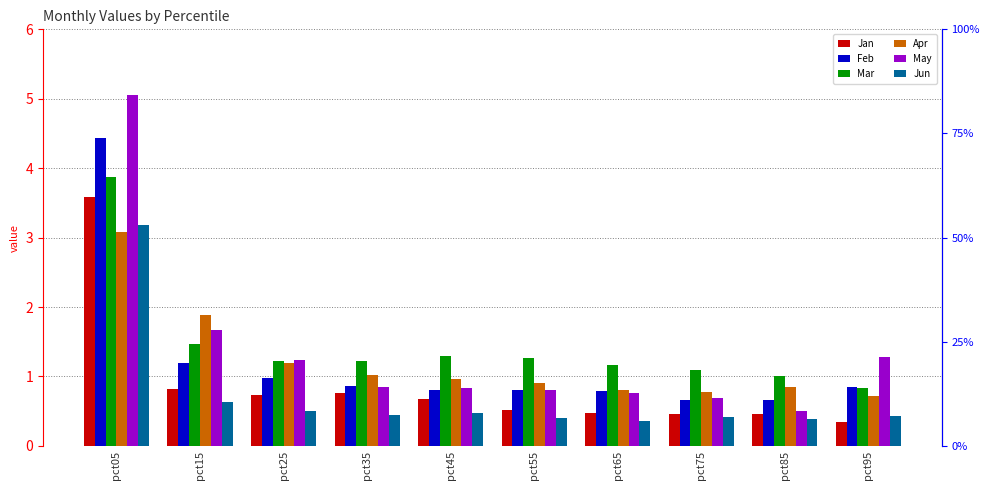

What is the maximum value for Mar?

3.9